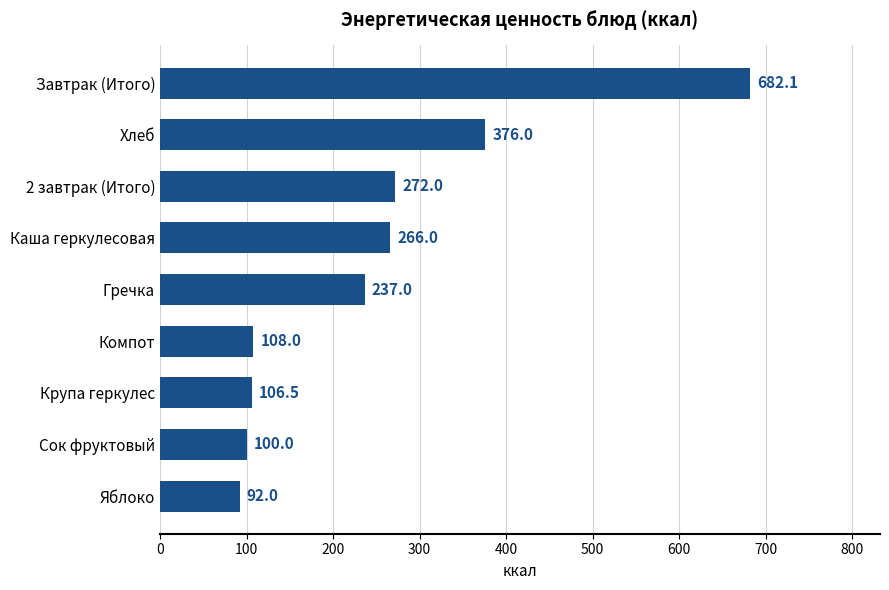

What value does the data have at 2 завтрак (Итого)?

272.0